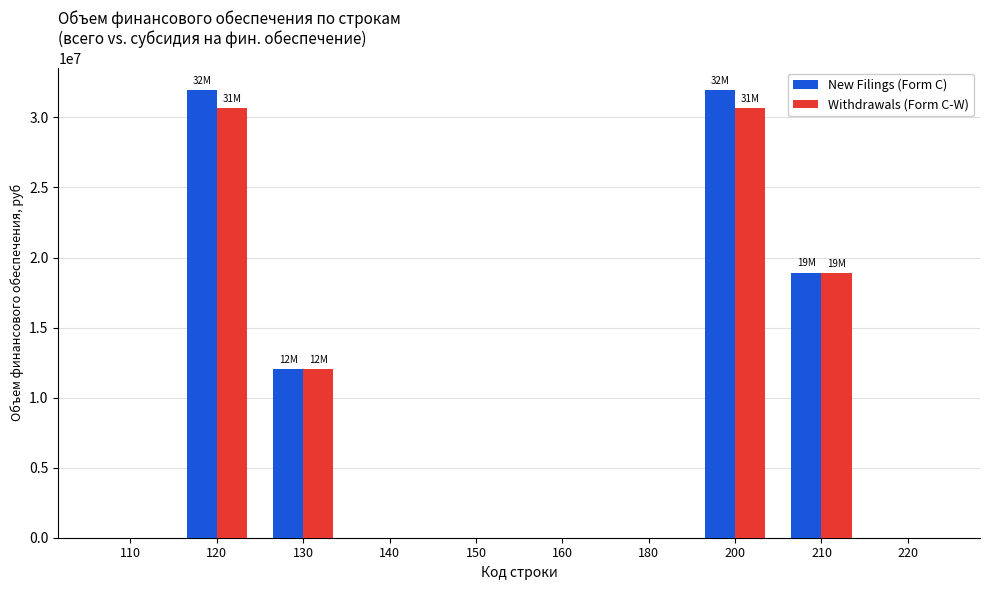

Count the New Filings (Form C) values in the range 0 to 18906213.

8